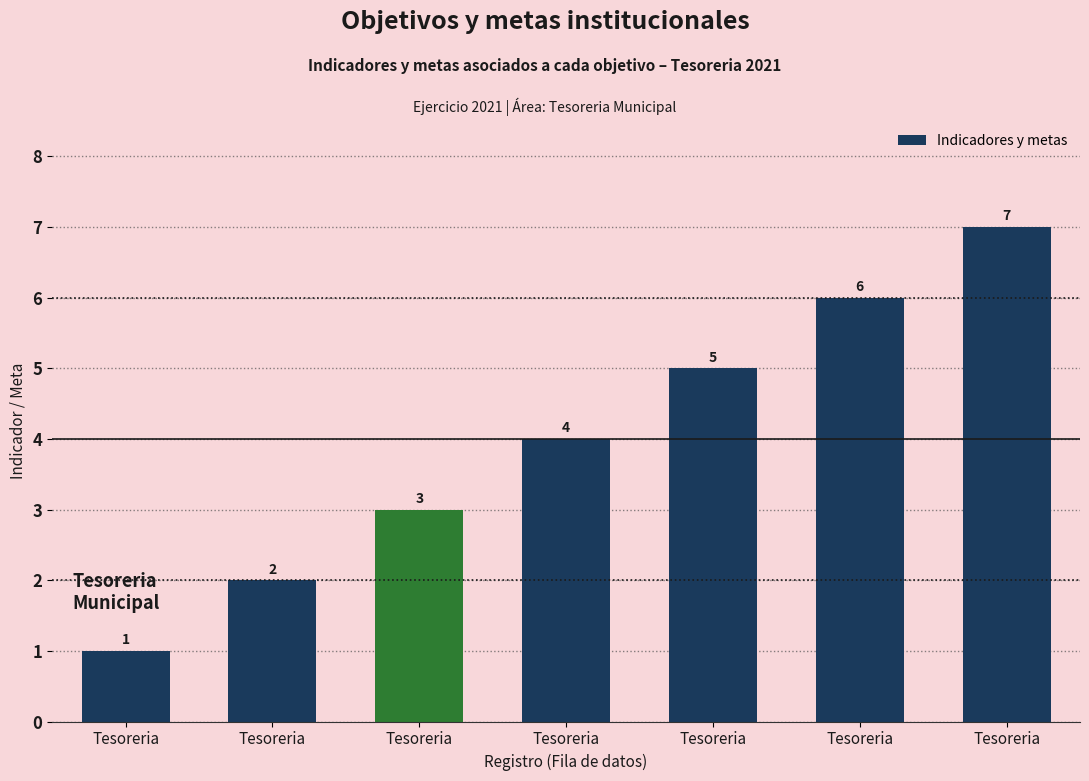

Are the bars horizontal?

No